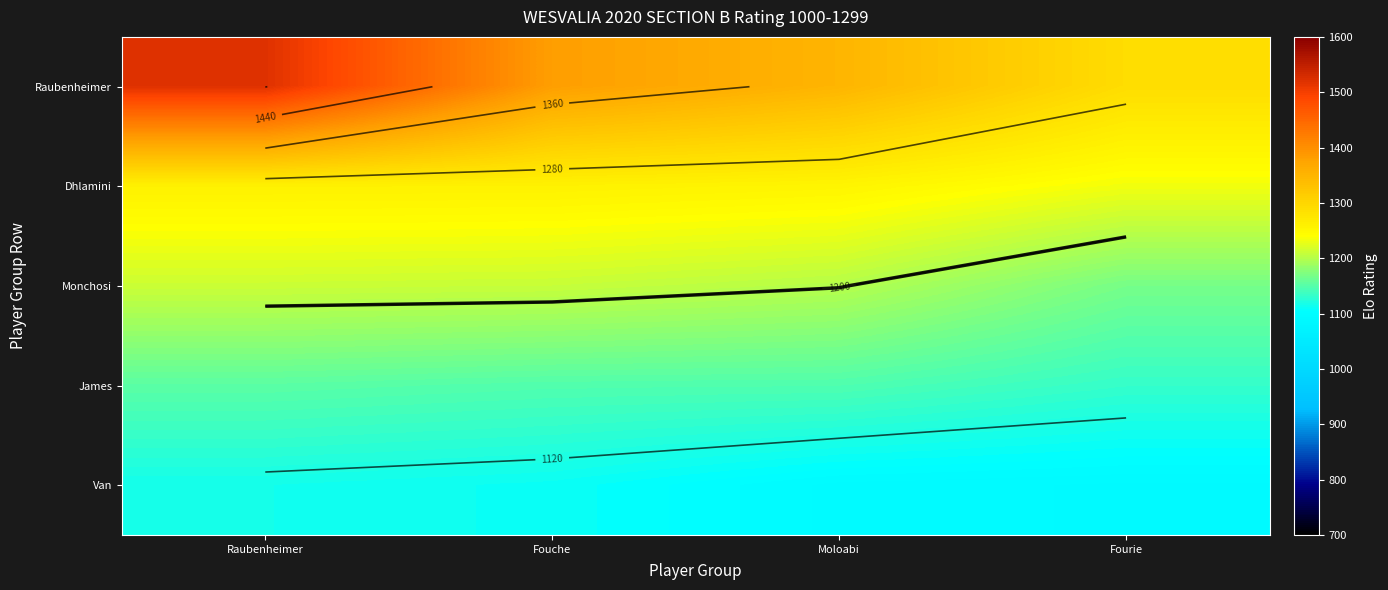

At Moloabi, list the series in order from smallest to largest.

Van, James, Monchosi, Dhlamini, Raubenheimer